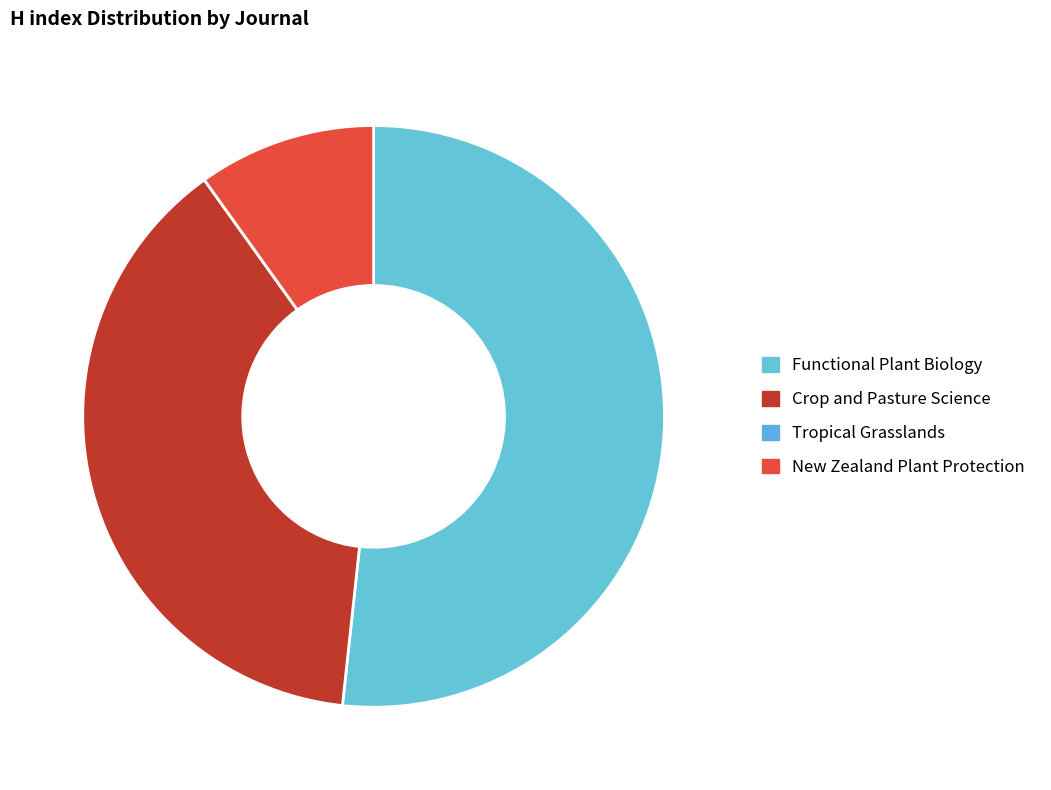

The Tropical Grasslands slice represents 0% of the pie. True or false?

True